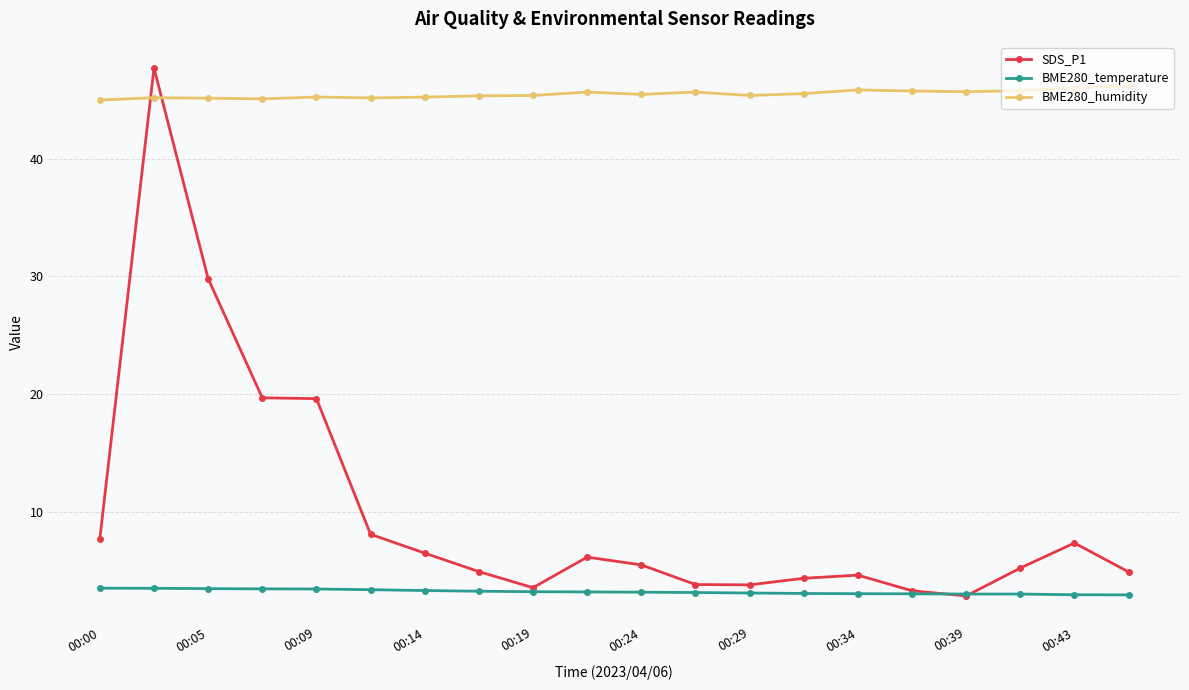

What is the value of the BME280_temperature point at the 19th from the left?

2.9